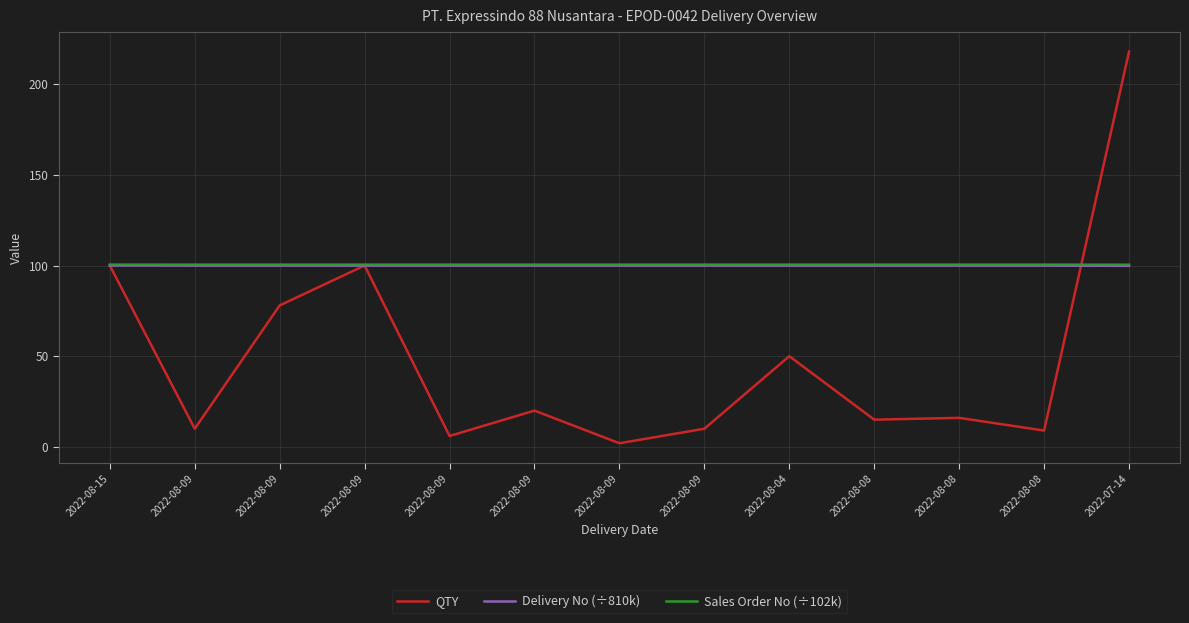

What is the highest value of the Sales Order No (÷102k) series?

100.5